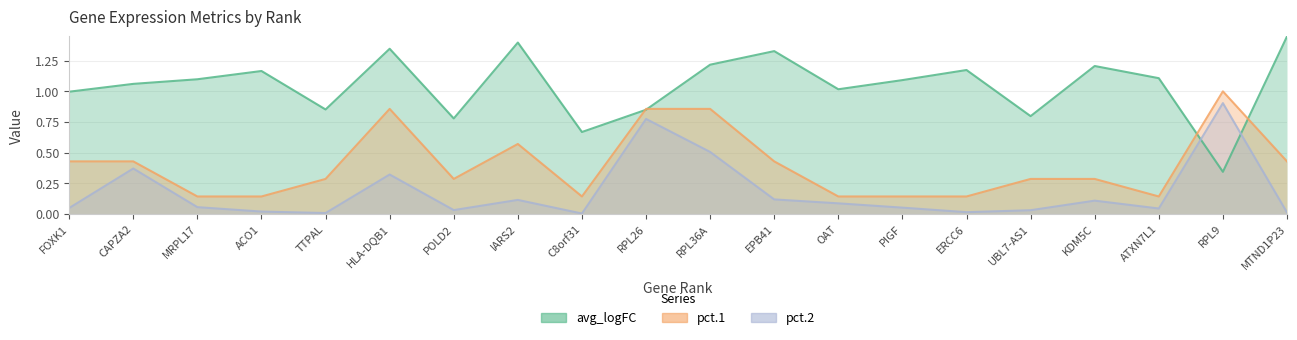

Which series changed the most between CAPZA2 and UBL7-AS1?

pct.2